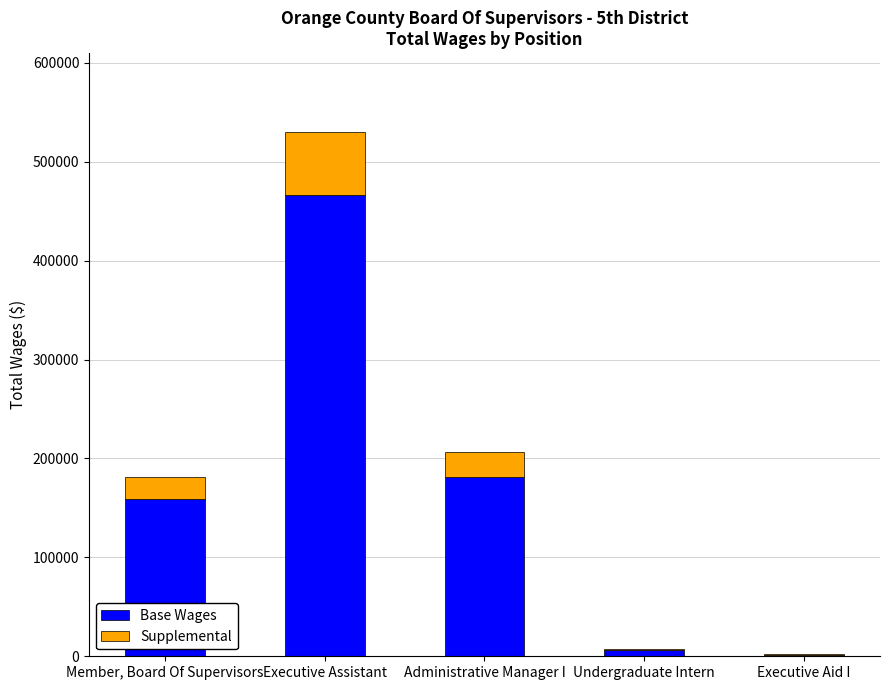

What is the total value across all series at Administrative Manager I?

206252.0